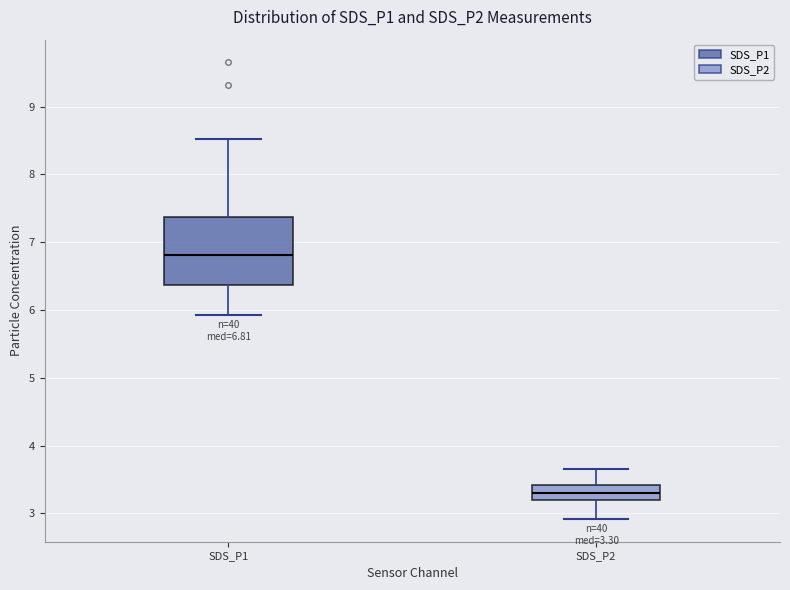

Which box's median line is the lowest?

SDS_P2